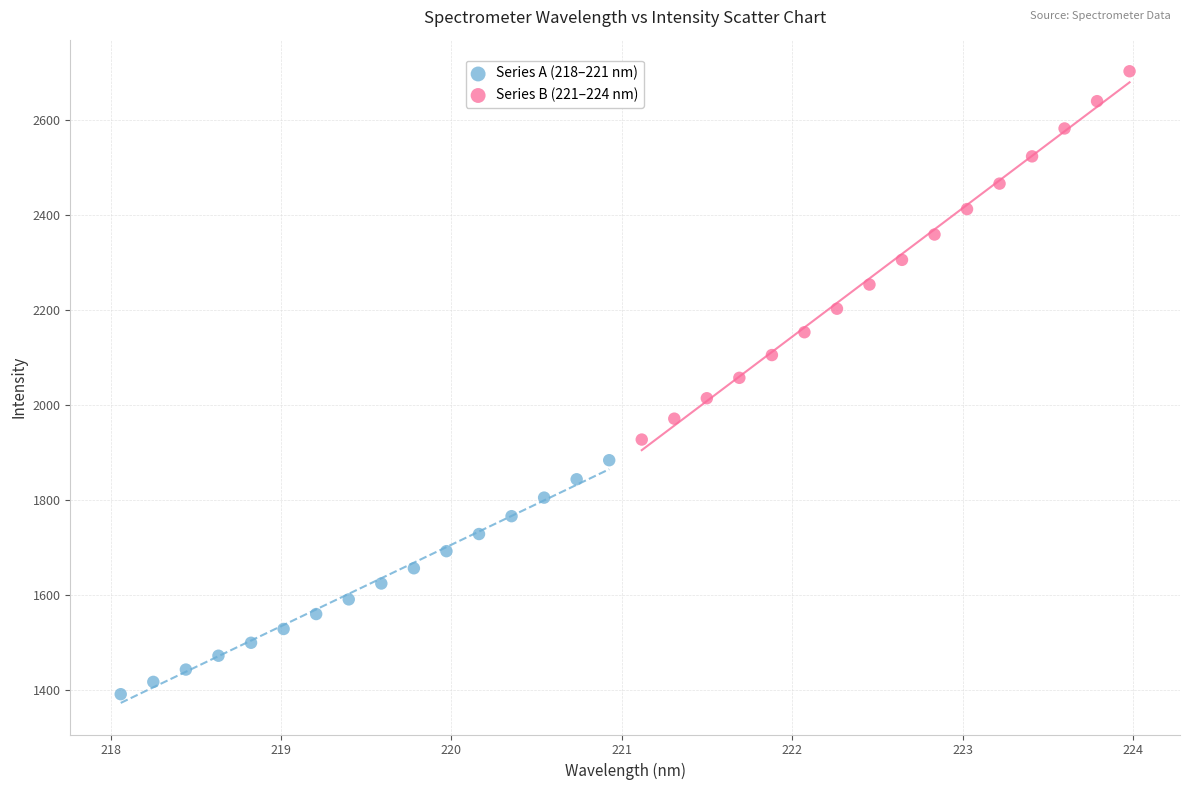

Which series contains the highest Y value?

Series B (221–224 nm)